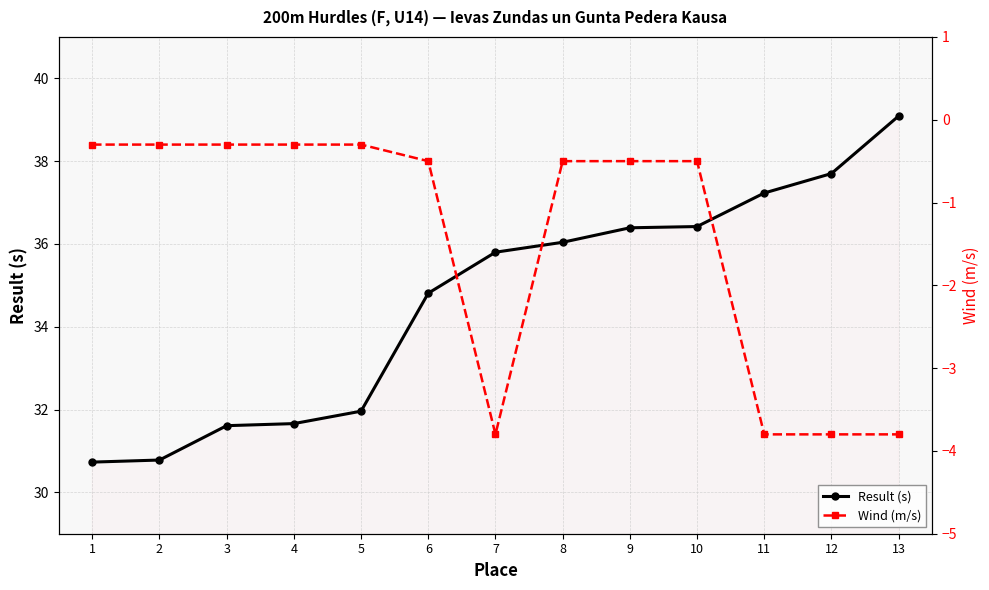

At which label does Result (s) first exceed 35?

7